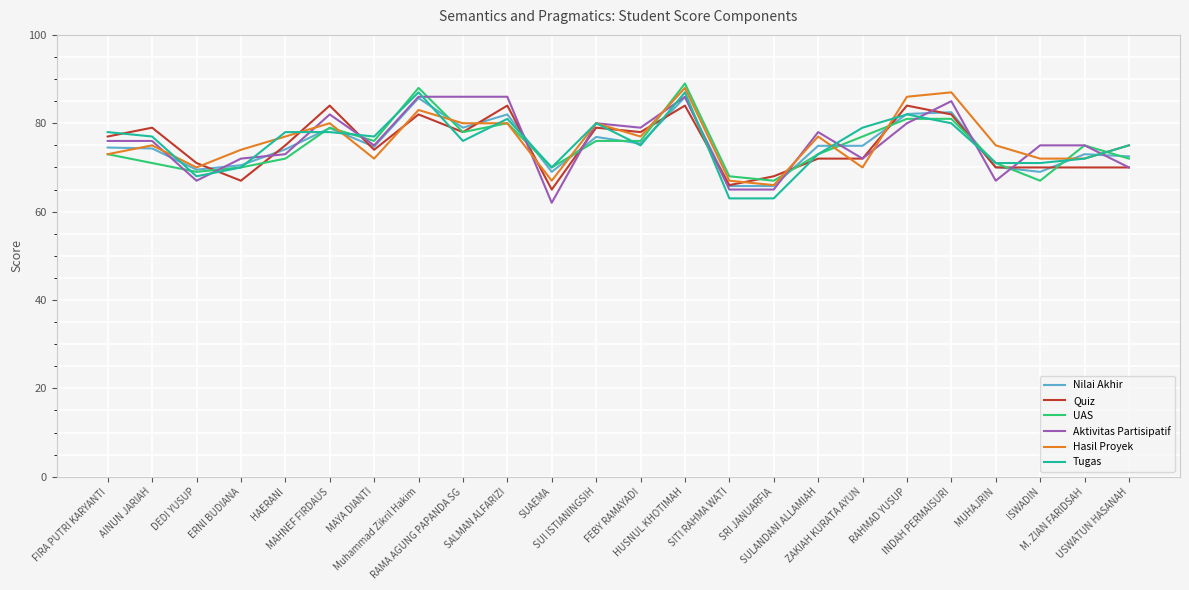

The value of Nilai Akhir at ERNI BUDIANA is 99.4. True or false?

False